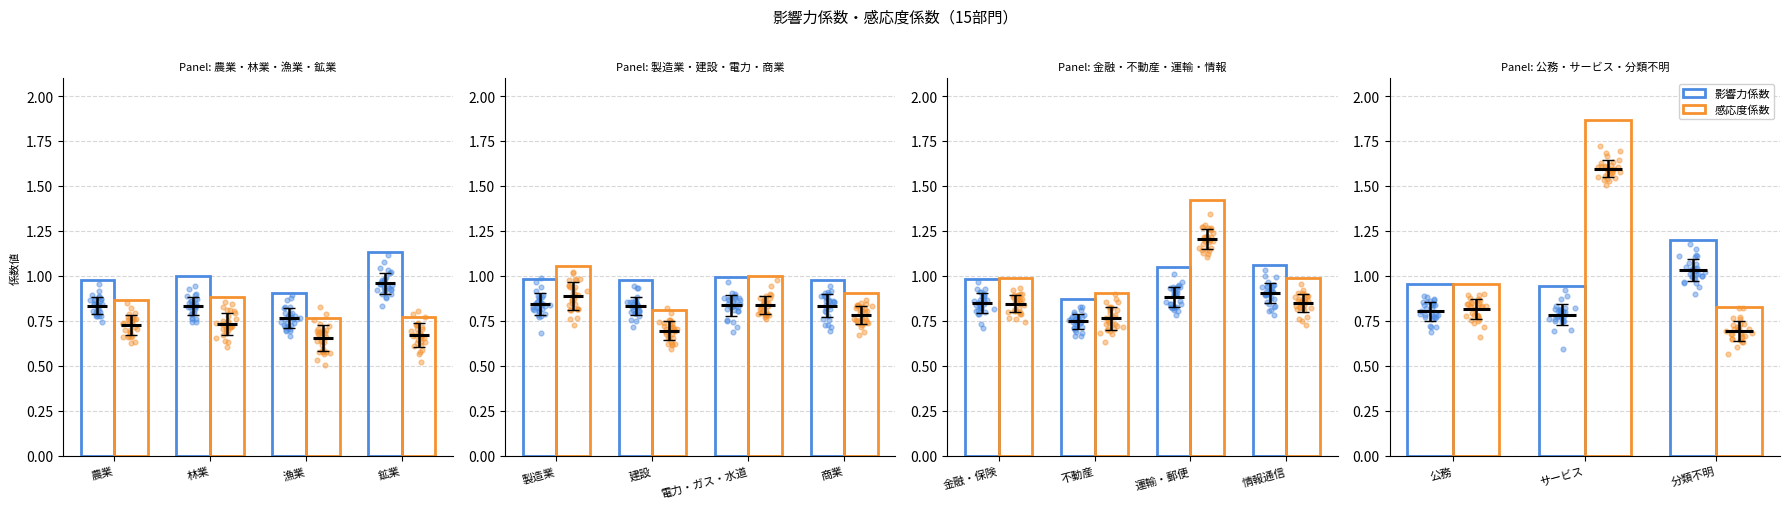

Which series has the widest spread of Y values?

感応度係数